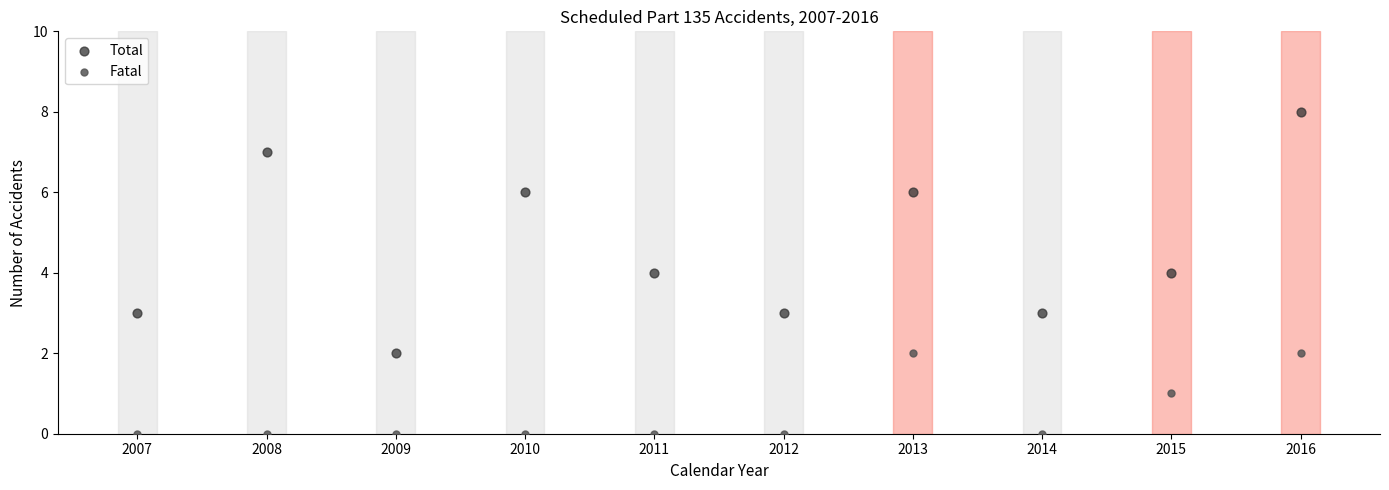

Across all data points, what is the range of X values (max minus min)?

9